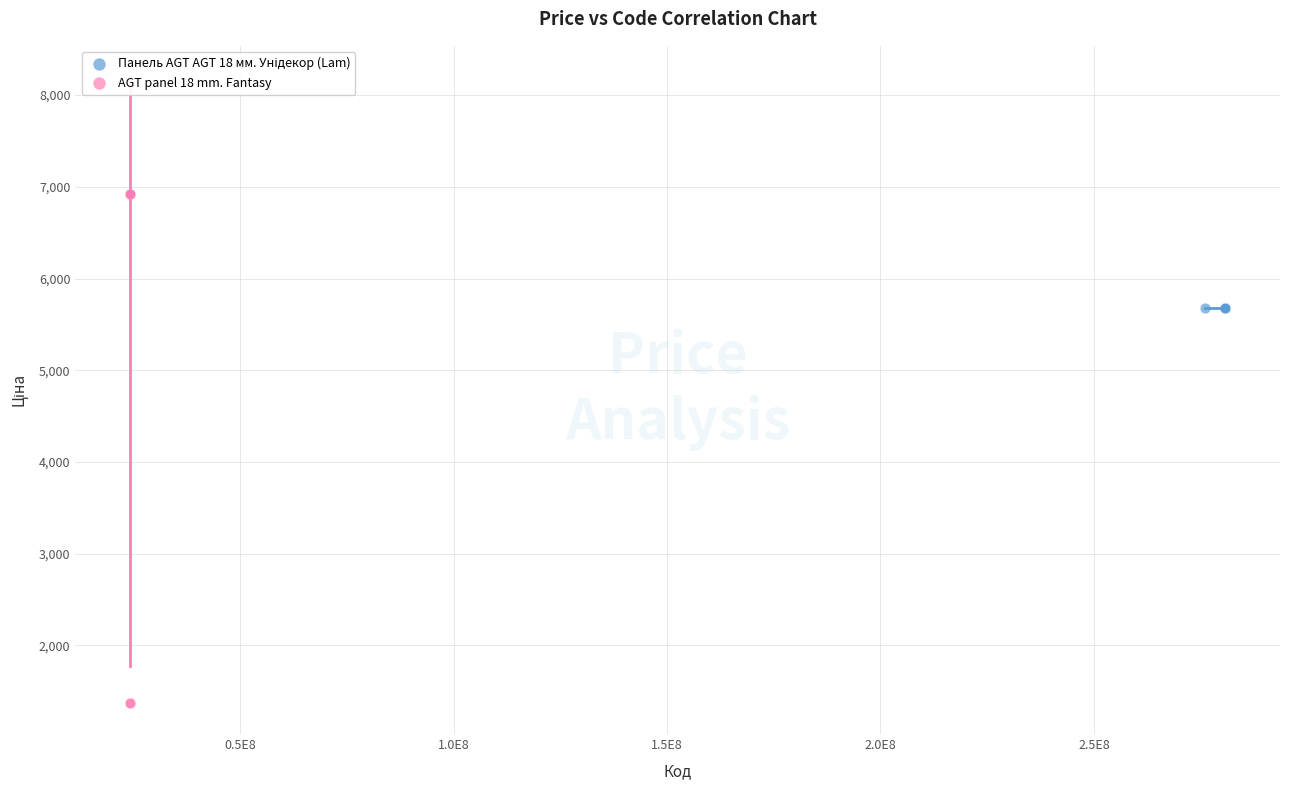

Which series contains the highest Y value?

AGT panel 18 mm. Fantasy